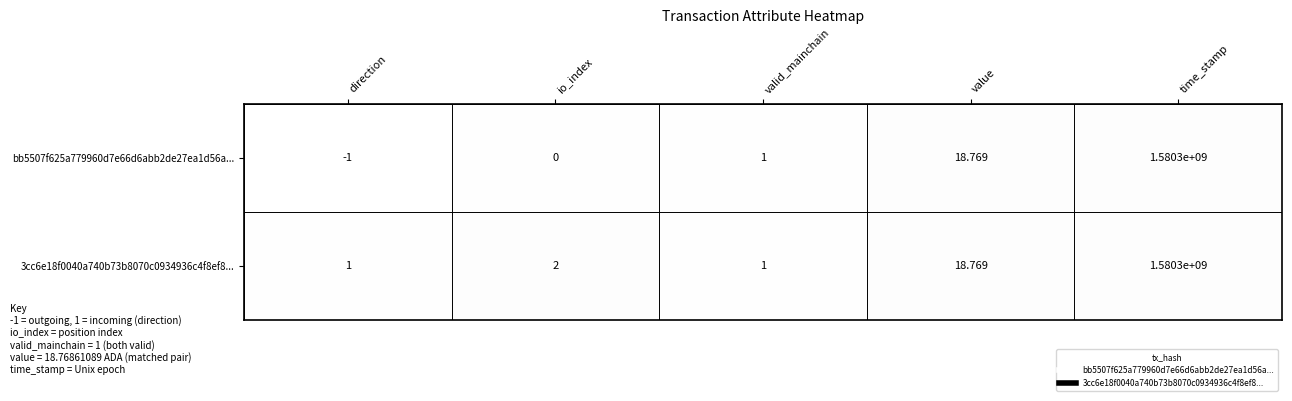

What is the total value across all series at time_stamp?

3160600000.0